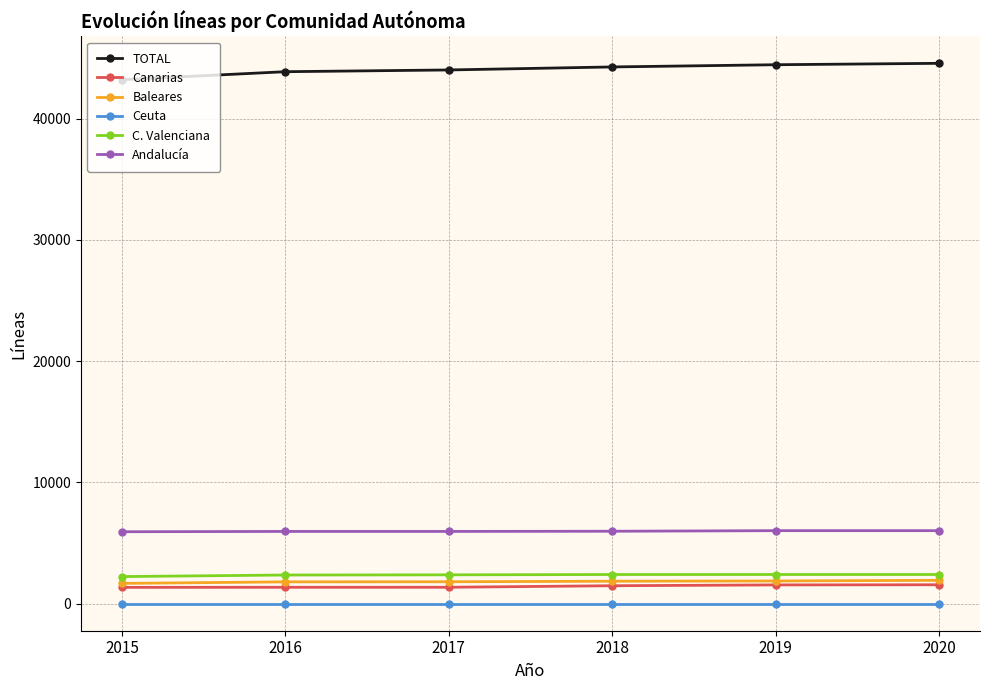

True or false: Andalucía and C. Valenciana intersect in this chart.

False